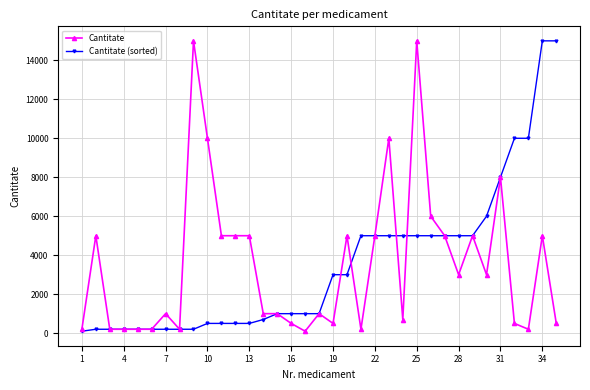

What is the highest value of the Cantitate series?

15000